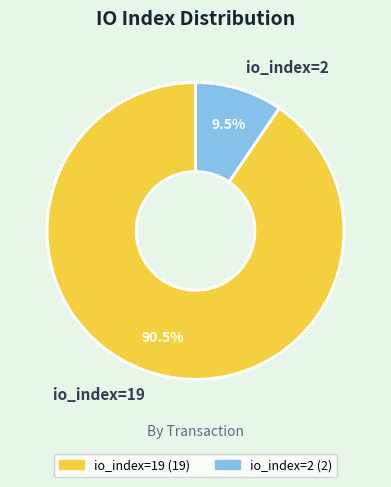

What percentage do io_index=19 and io_index=2 together represent?

100.0%